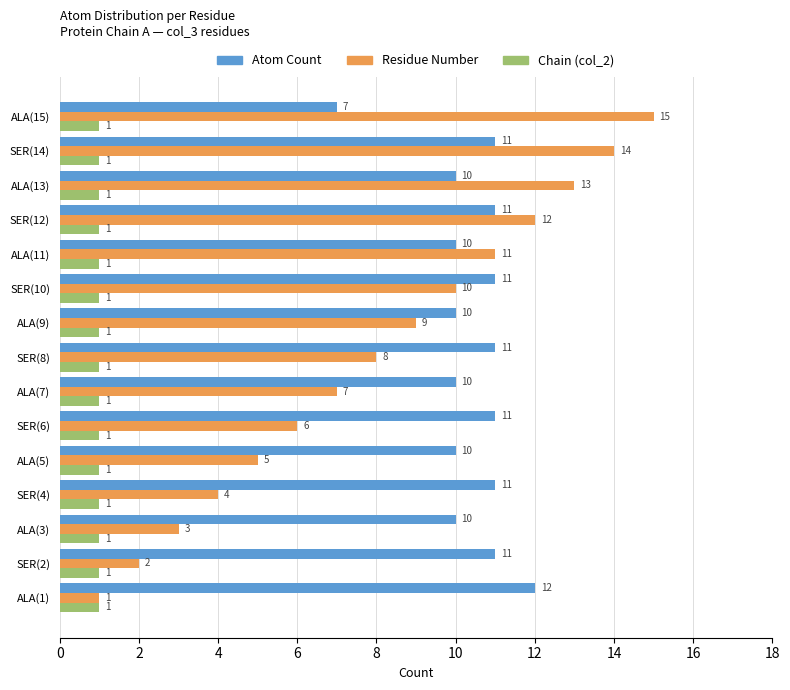

The Chain (col_2) series shows 0 at ALA(15). True or false?

False